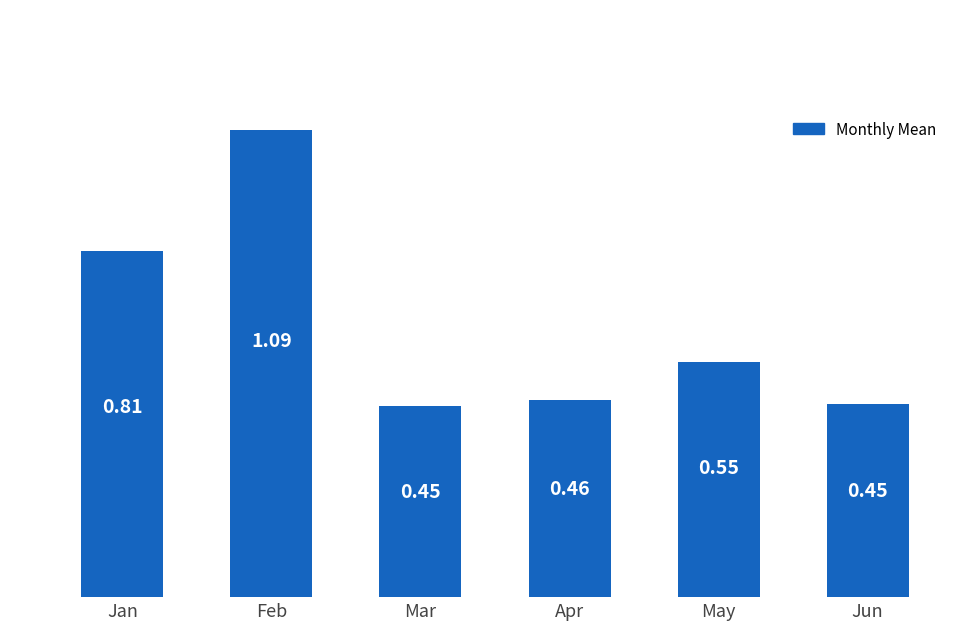

True or false: the data shows 0.2 at Apr.

False